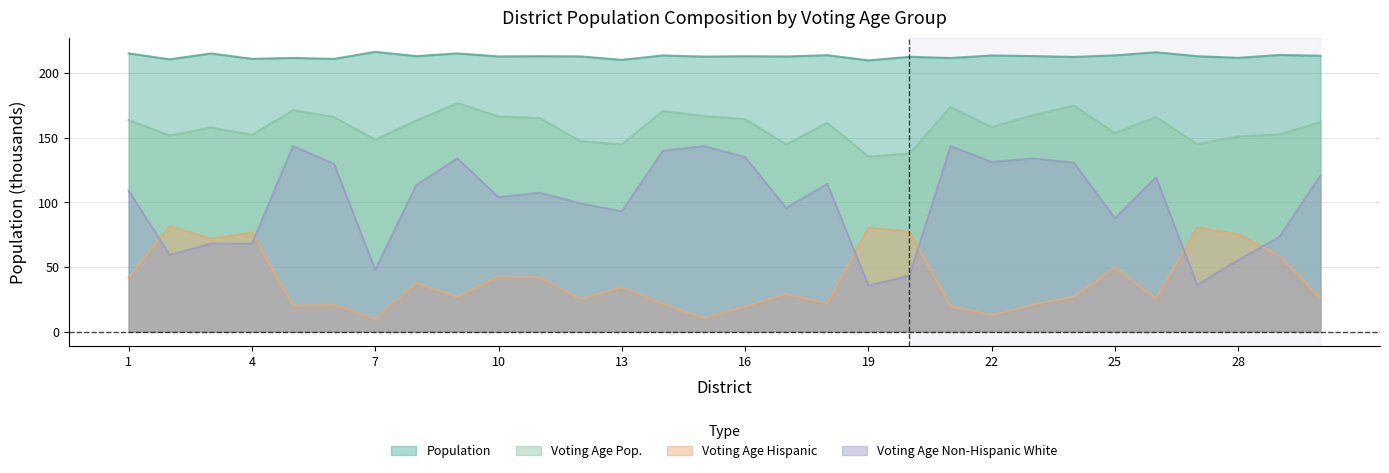

At 25, list the series in order from largest to smallest.

Population, Voting Age Pop., Voting Age Non-Hispanic White, Voting Age Hispanic